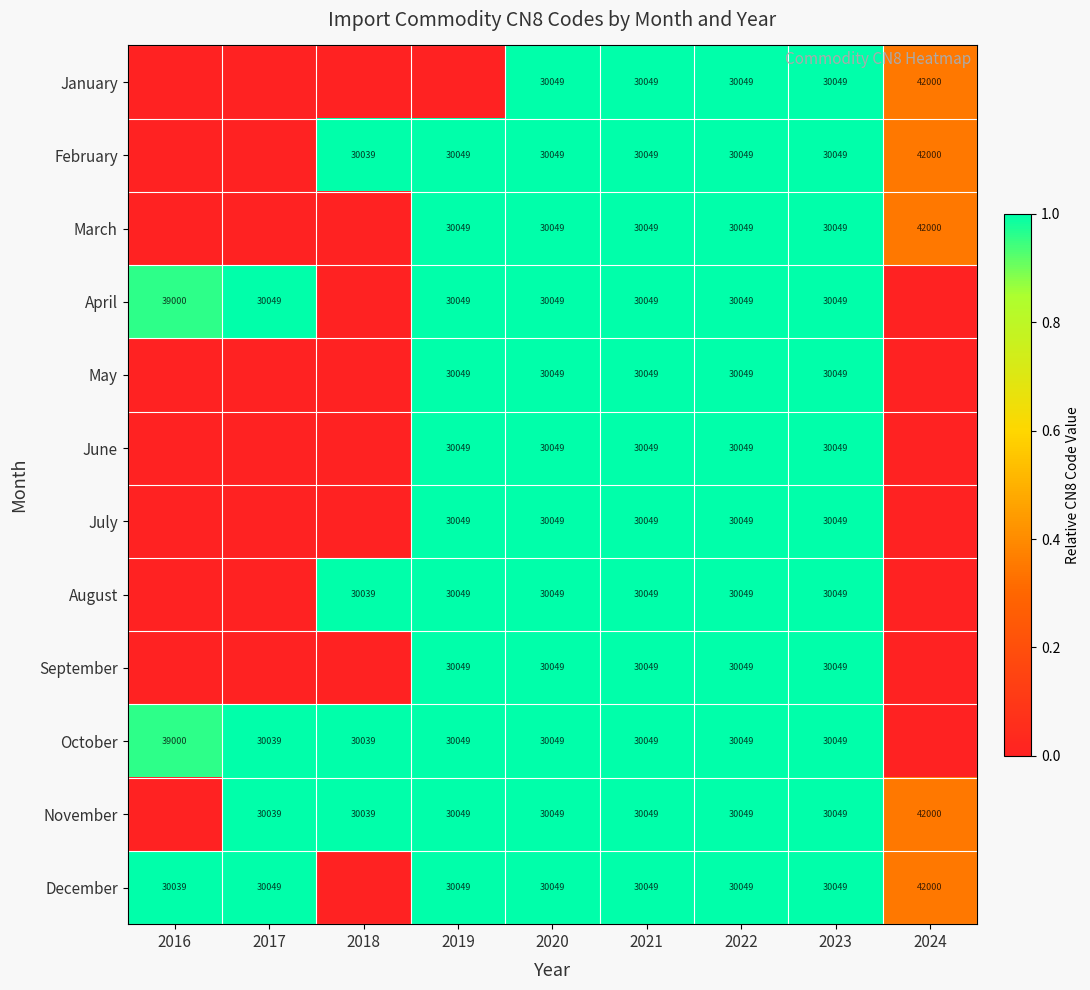

How many categories are shown in the chart?

9